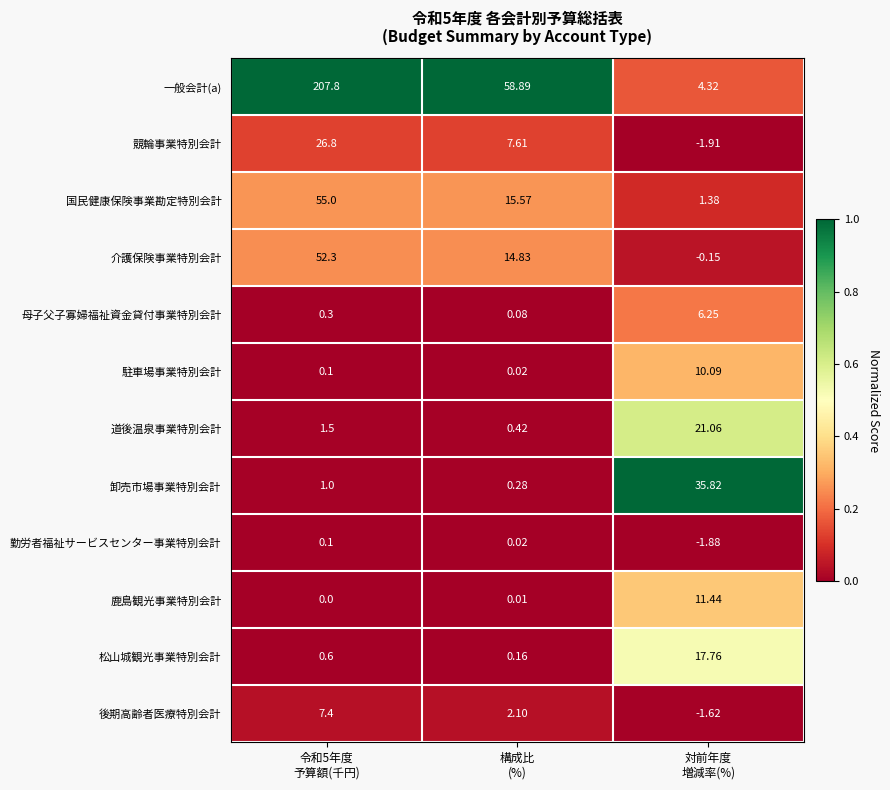

Which series has the largest total across all categories?

一般会計(a)